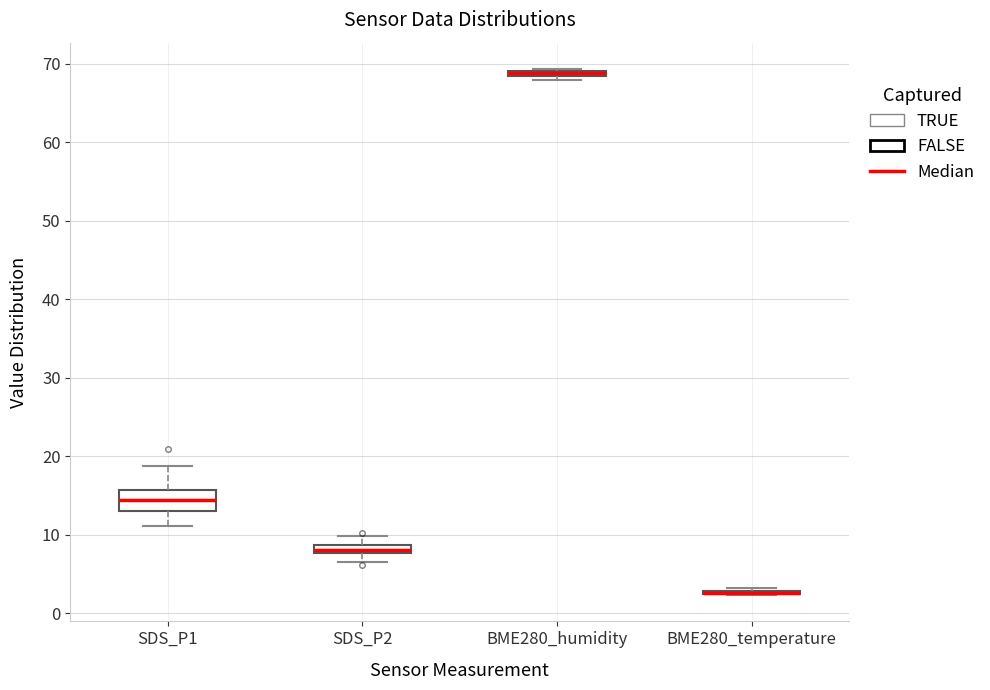

Where does the median line of the box for SDS_P1 sit on the y-axis? The values are not printed on the chart, so give them approximately, as read against the axis.

14